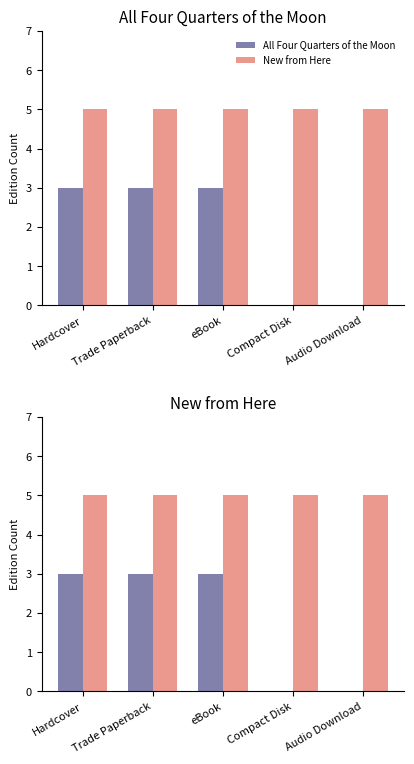

How many bars are there in each group?

2